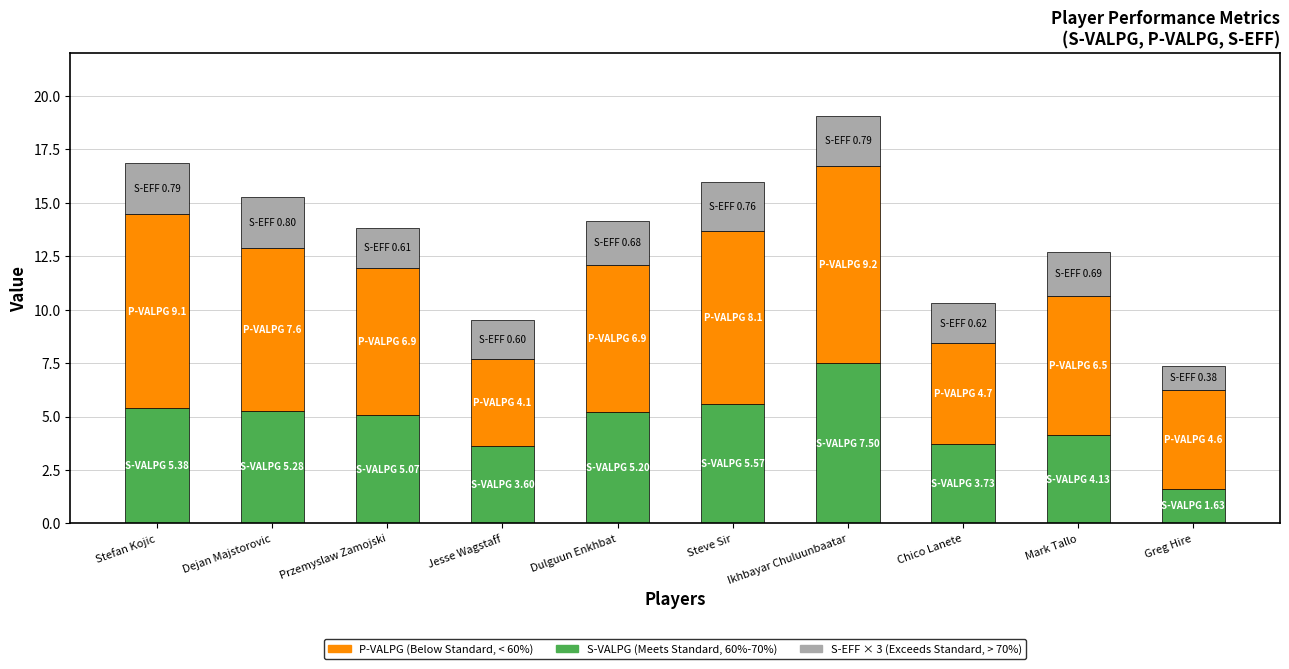

What is the total value across all series at Greg Hire?

7.4